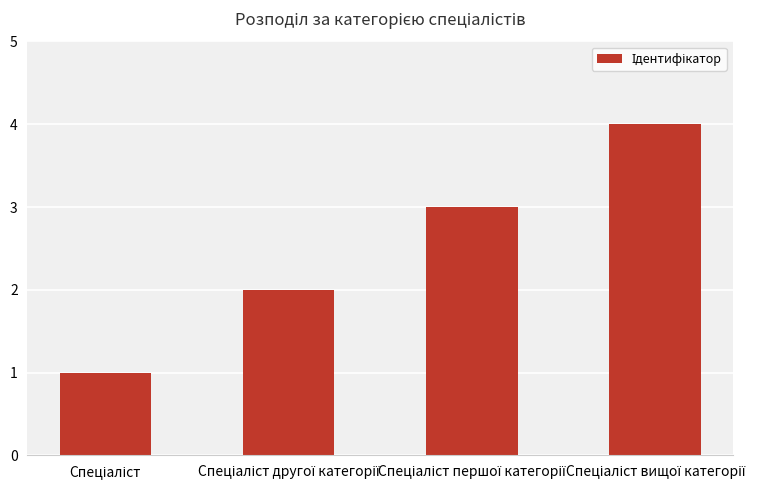

What is the greatest value displayed?

4